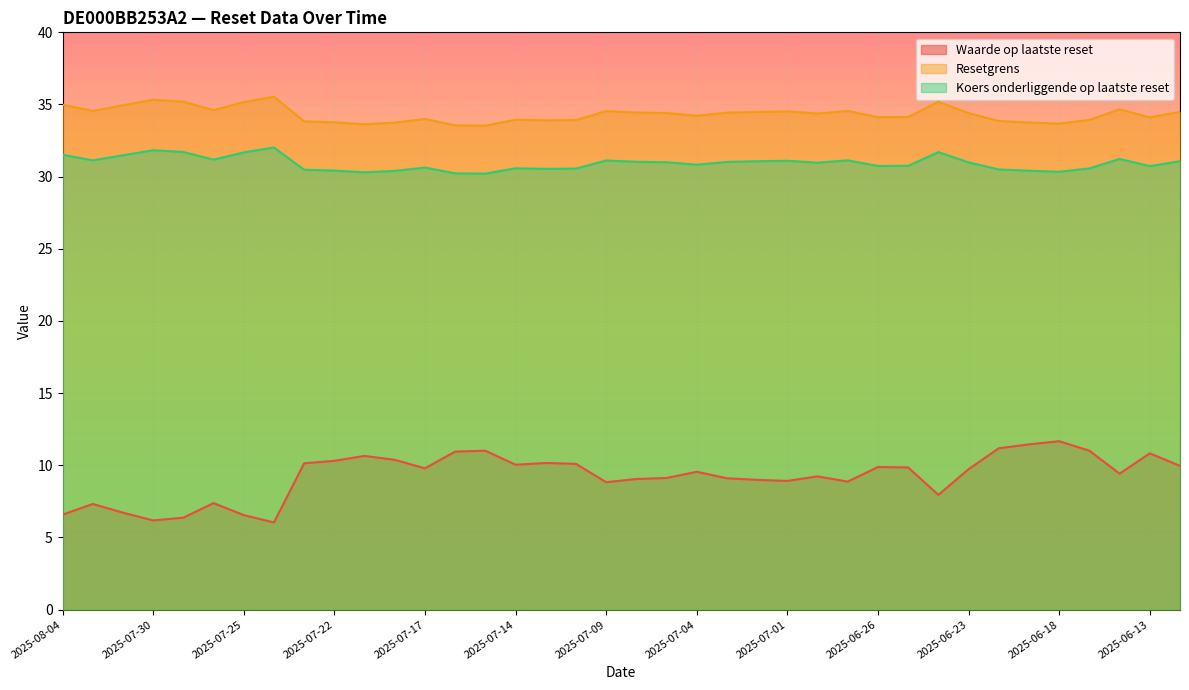

The value of Koers onderliggende op laatste reset at 2025-07-15 is 41.4. True or false?

False